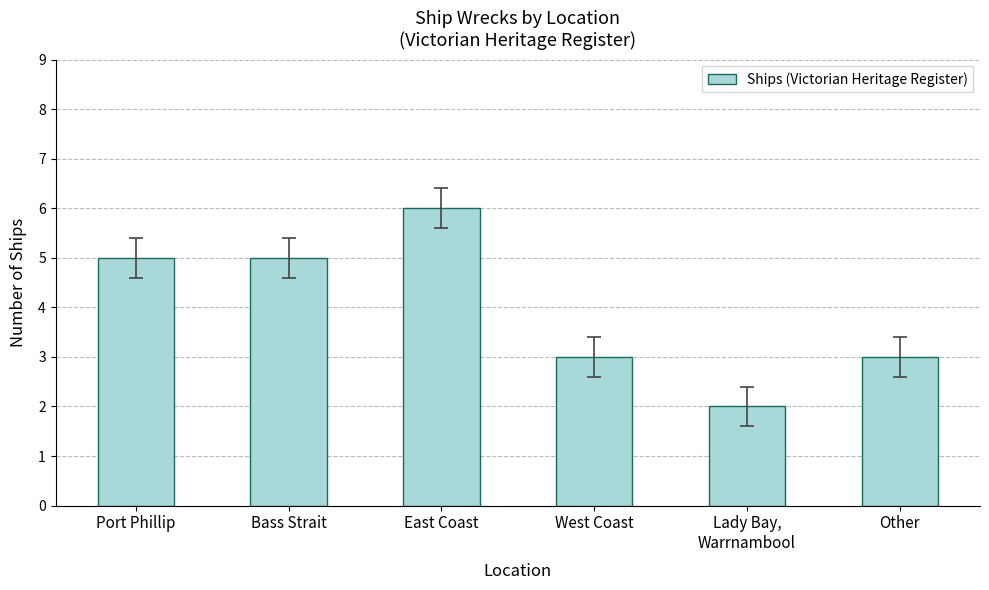

What is the difference between the maximum and second lowest values?

3